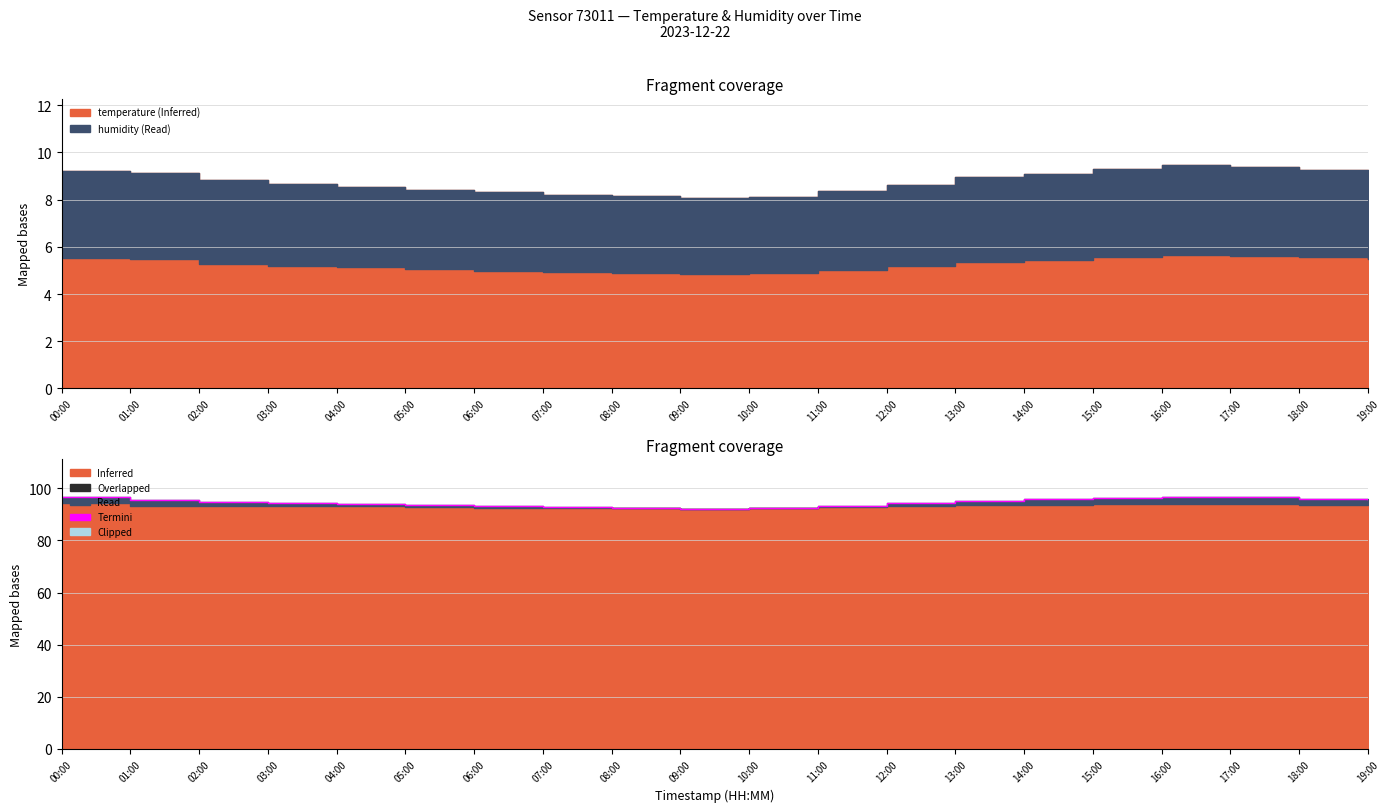

Where is the data nearest to the value 94?

04:00